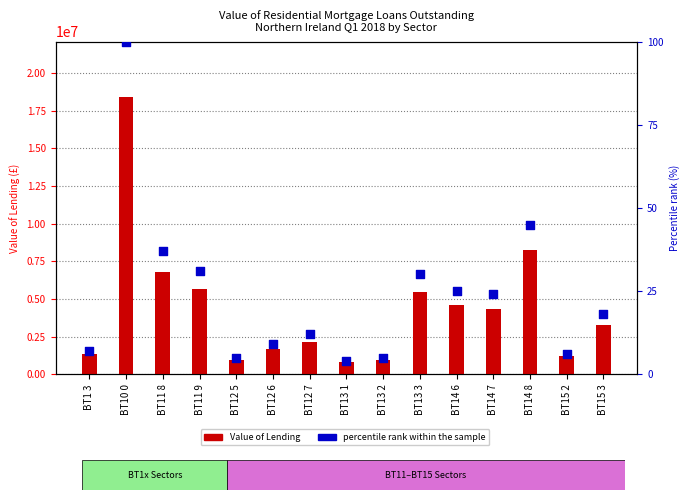

At which category is the sum across all series the highest?

BT10 0